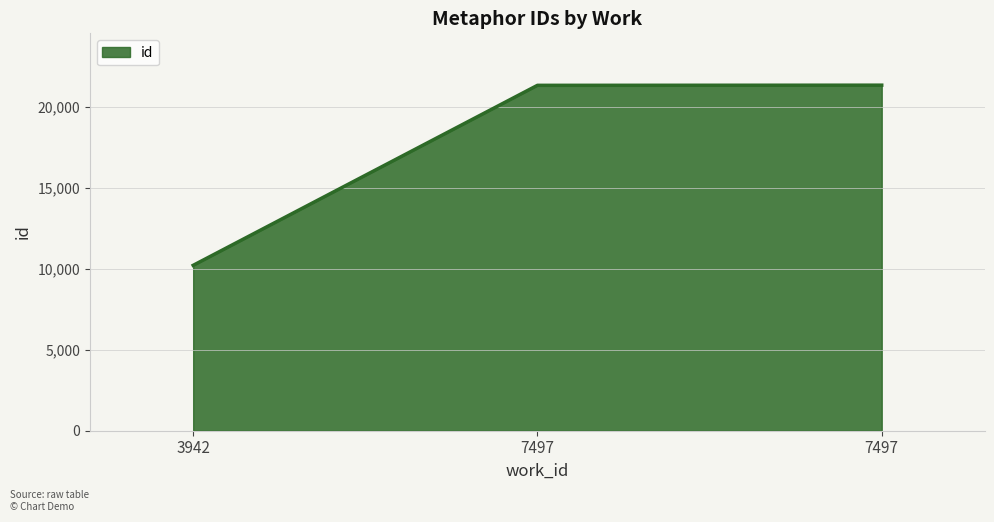

Which category has the highest value across all series?

7497